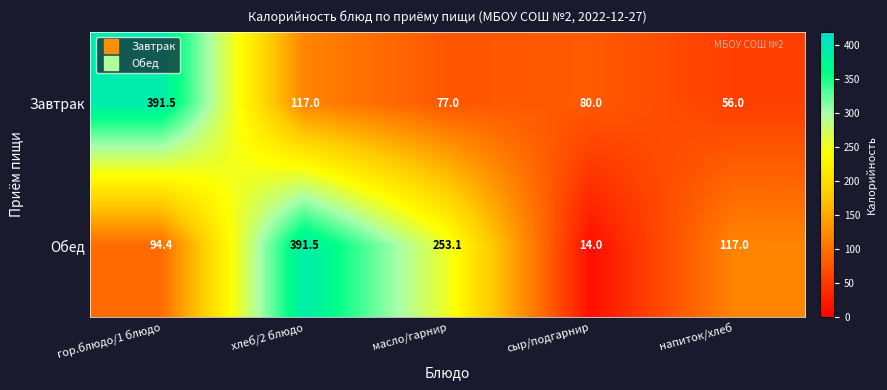

What is the difference between the maximum and minimum values in the Завтрак series?

335.5